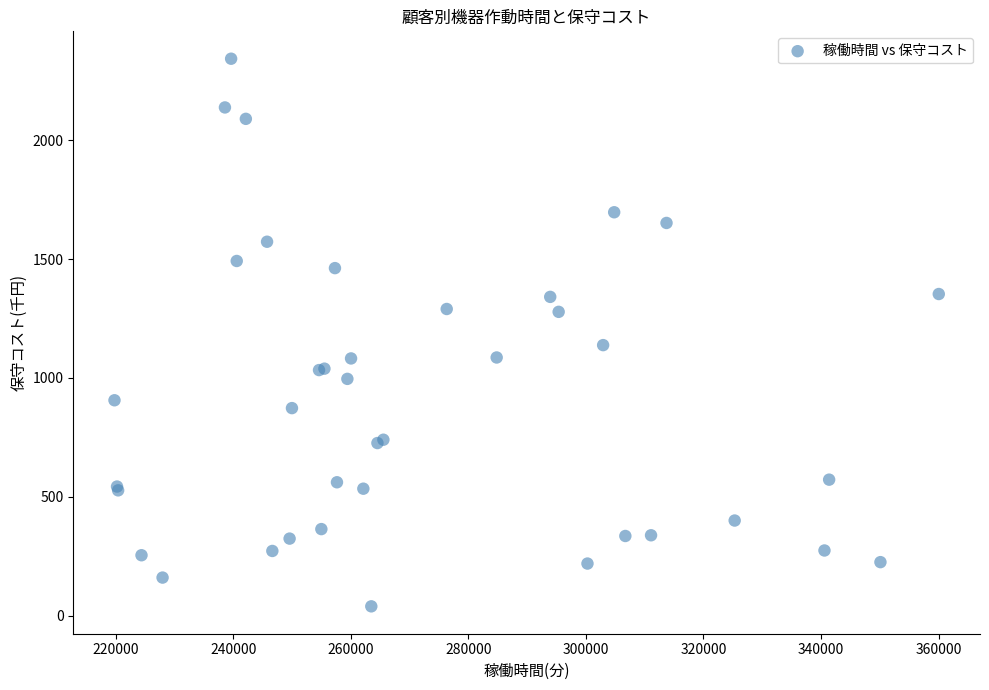

What Y value in the scatter plot is closest to 1191?

1138